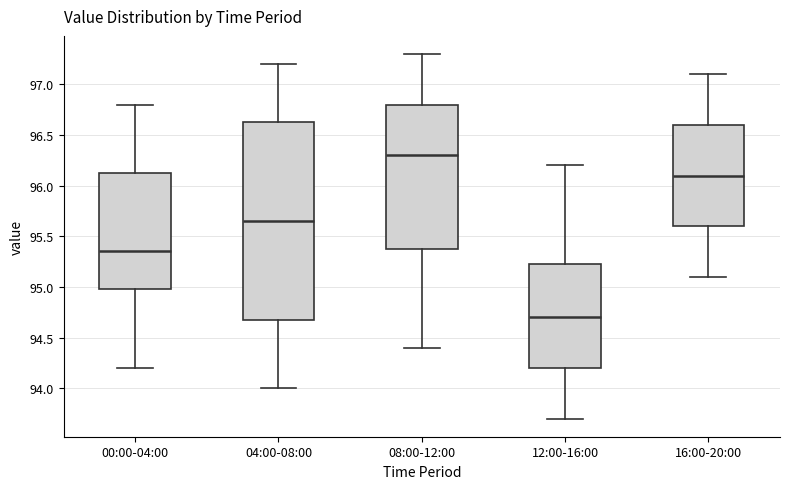

Comparing the boxes themselves (not the whiskers), which one is the tallest?

04:00-08:00